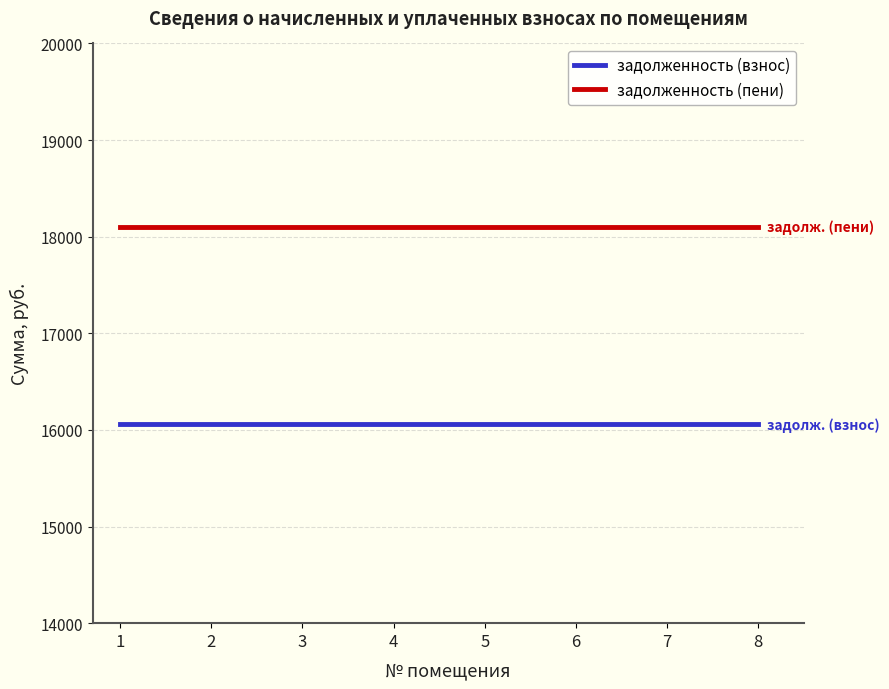

True or false: задолженность (пени) and задолженность (взнос) cross at least once.

False